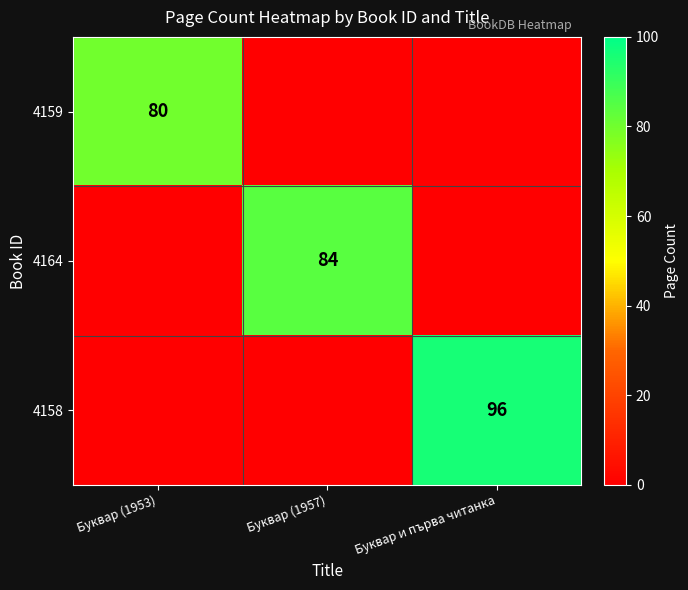

Is it true that 4158 equals 46 at Буквар и първа читанка?

False